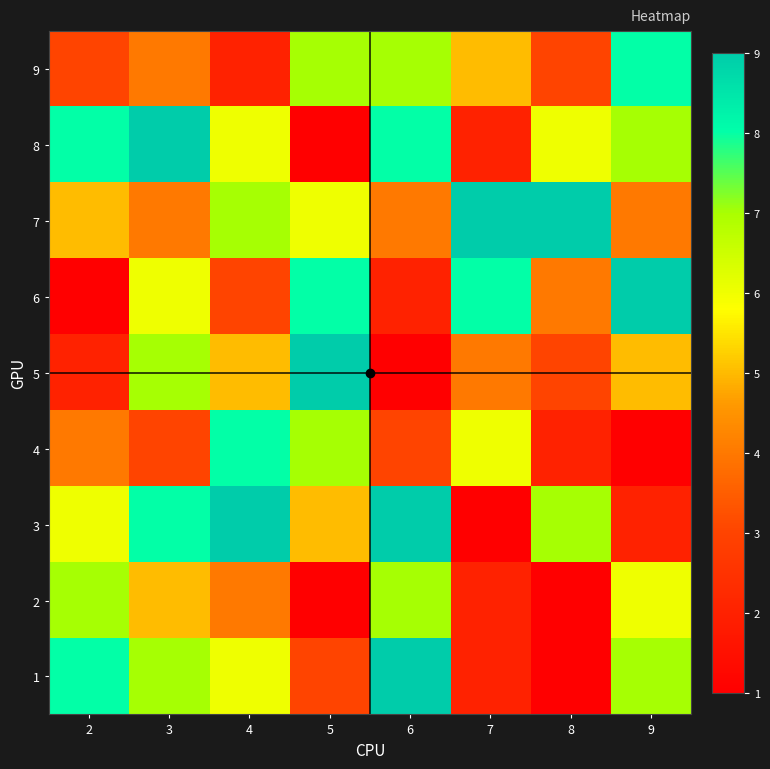

Rank the series at 9 from highest to lowest value.

6, 9, 1, 8, 2, 5, 7, 3, 4